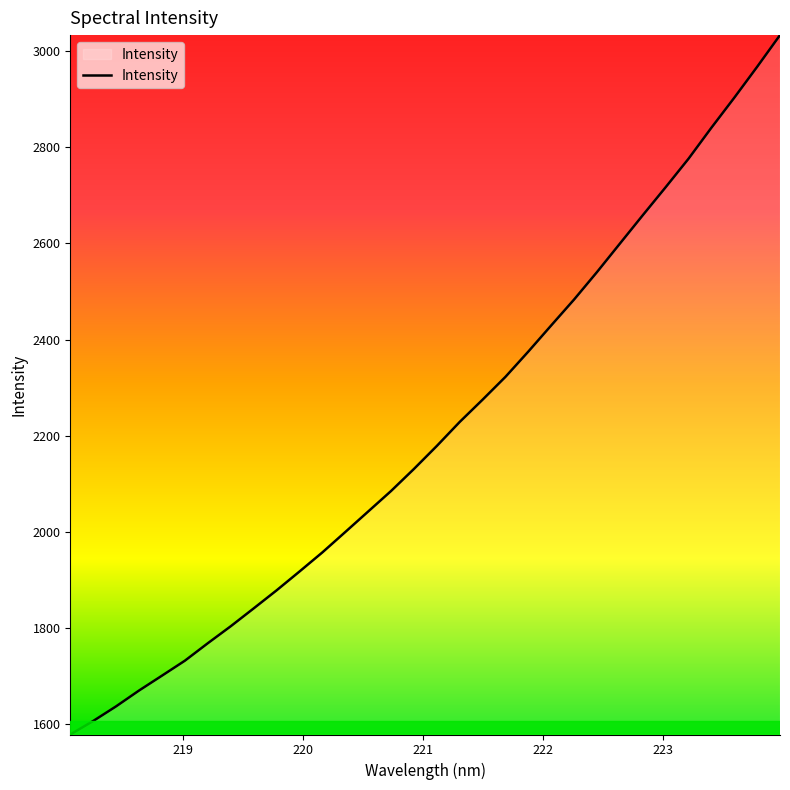

True or false: the data has more than 1 interior local peaks.

False